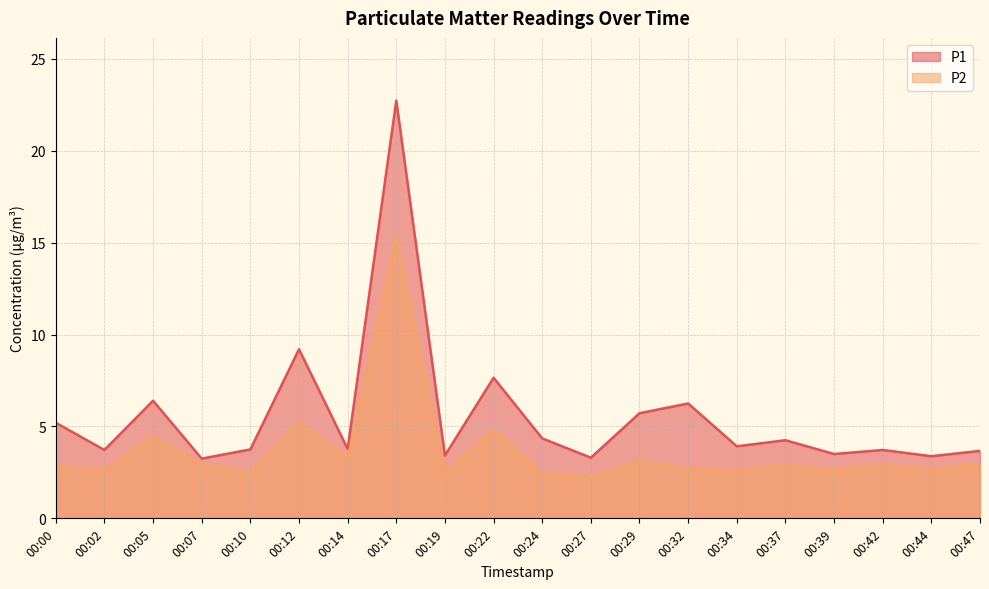

What is the value of the P1 point at the 9th from the left?

3.4